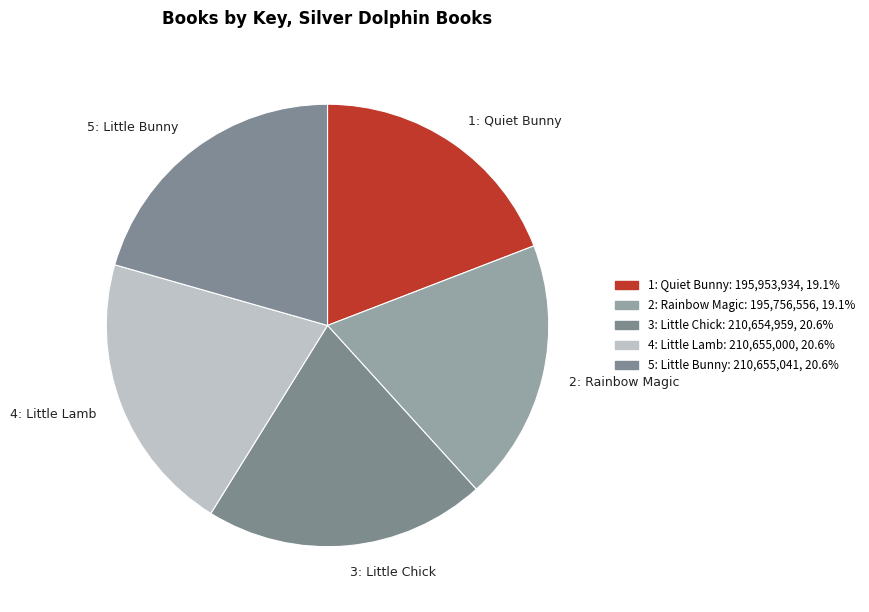

Does any single category account for the majority?

No